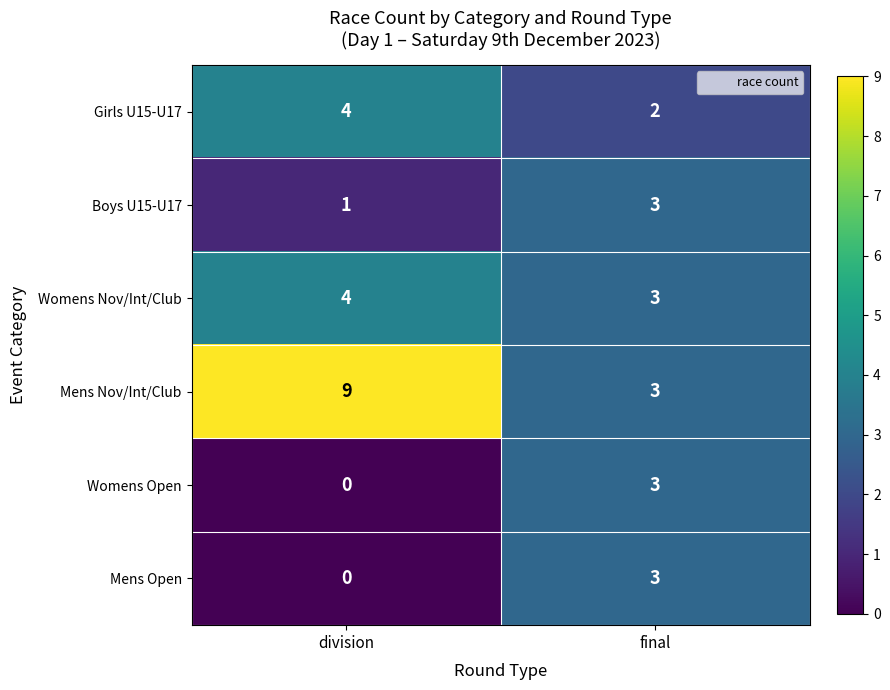

Which series changed the most between division and final?

Mens Nov/Int/Club